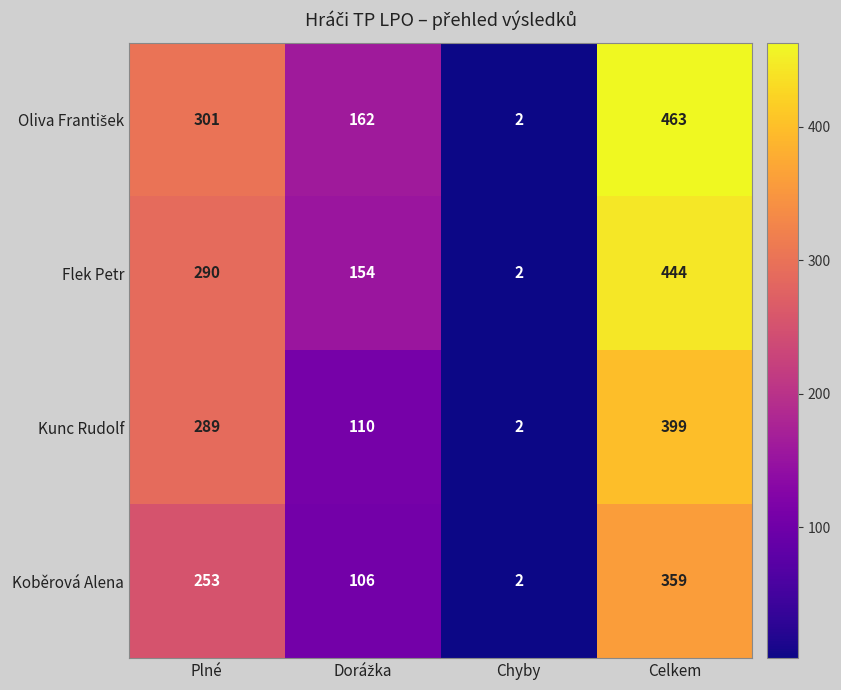

What is the difference between the second highest and minimum values in the Koběrová Alena series?

251